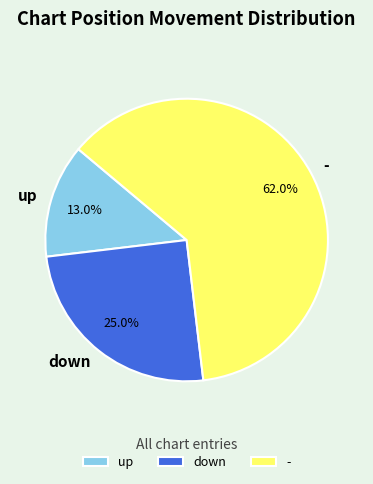

Rank the categories by value from lowest to highest.

up, down, -